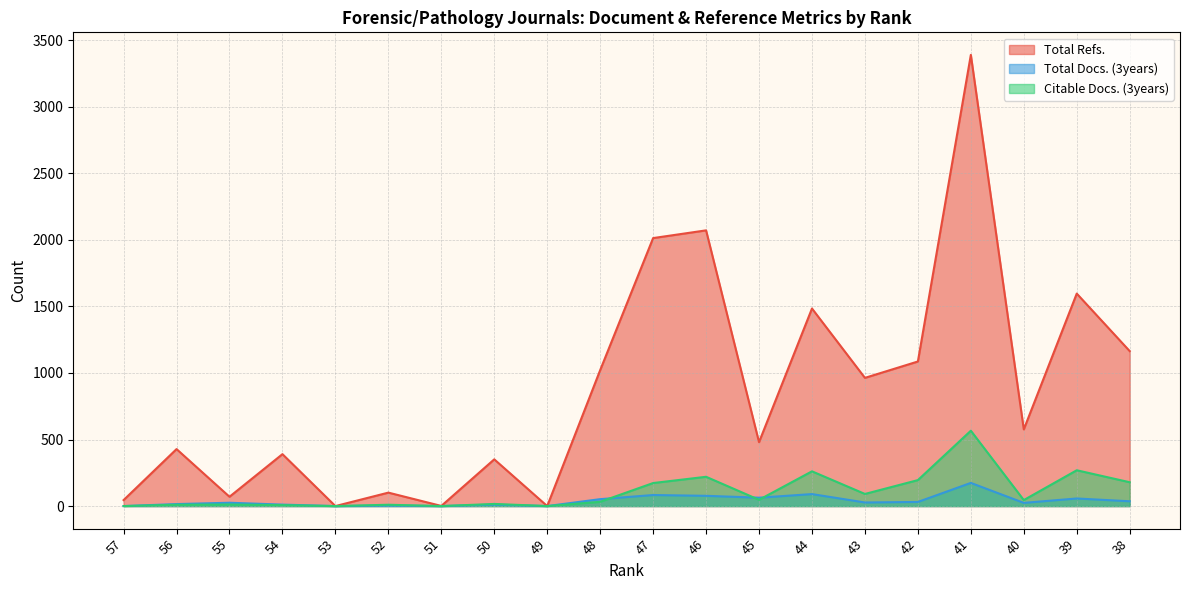

Reading right to left, transcribe all the data shown in this chart.

Total Refs.: 38=1164	39=1596	40=576	41=3389	42=1086	43=963	44=1484	45=480	46=2071	47=2013	48=1021	49=0	50=351	51=1	52=101	53=0	54=390	55=70	56=428	57=45
Total Docs. (3years): 38=36	39=57	40=24	41=174	42=31	43=27	44=90	45=63	46=77	47=83	48=52	49=0	50=11	51=0	52=4	53=0	54=11	55=25	56=15	57=0
Citable Docs. (3years): 38=179	39=269	40=45	41=566	42=195	43=91	44=261	45=47	46=220	47=173	48=32	49=0	50=16	51=0	52=10	53=0	54=7	55=12	56=10	57=0